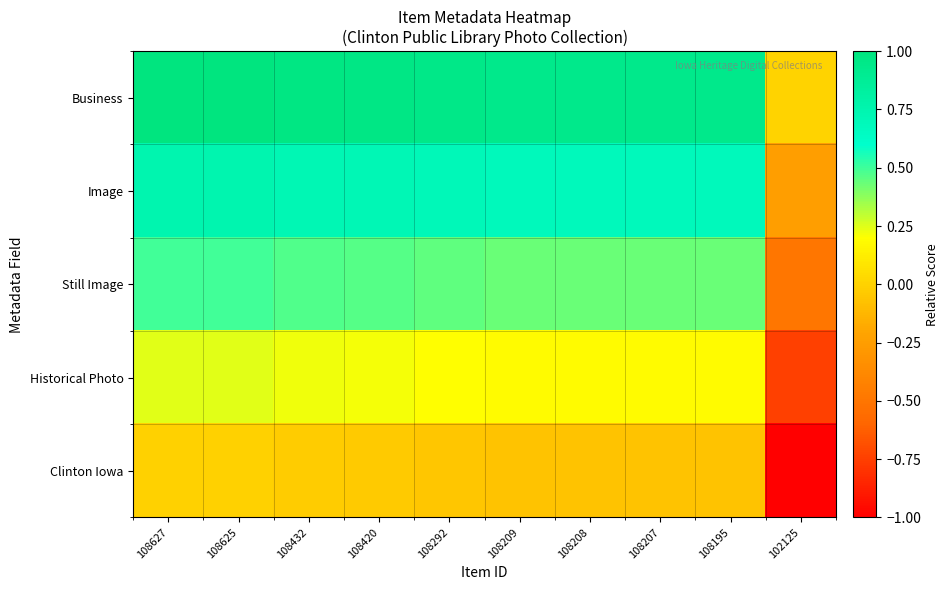

Which series has the largest range (max minus min)?

Business